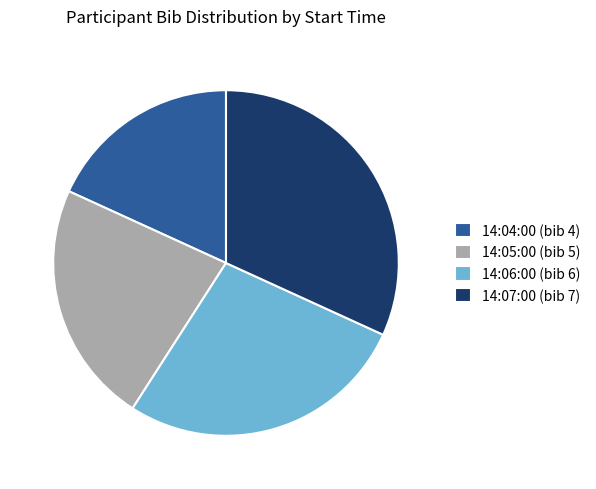

Is 14:07:00 (bib 7) the majority of the pie?

No